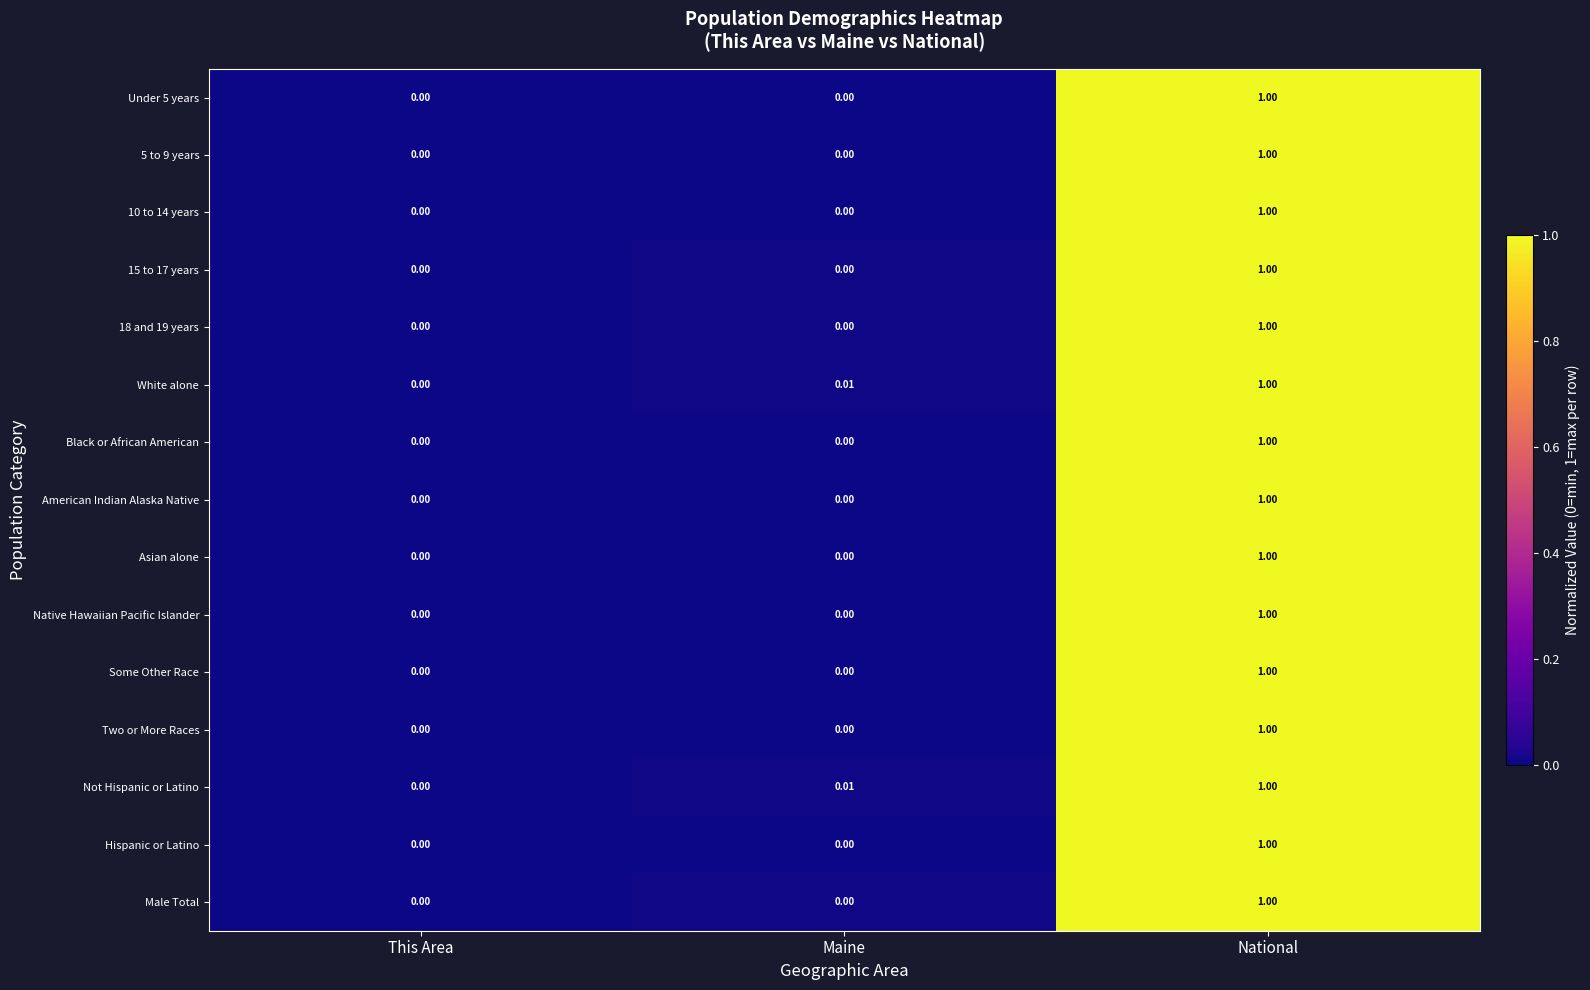

List the labels in order of White alone value, largest first.

National, Maine, This Area